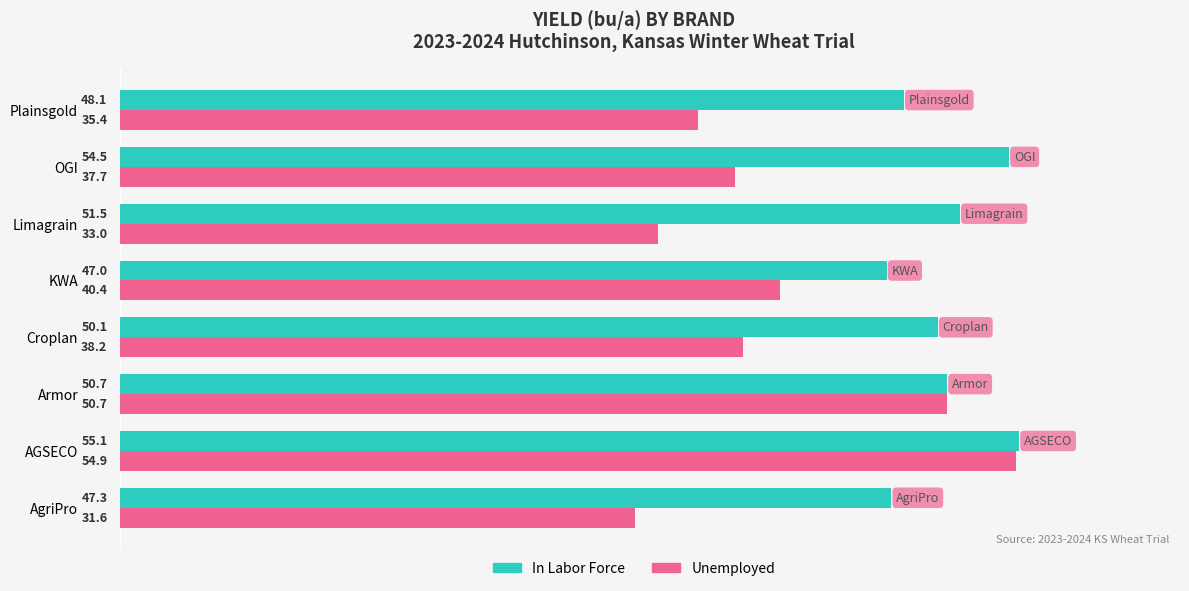

Count the number of categories in the chart.

8